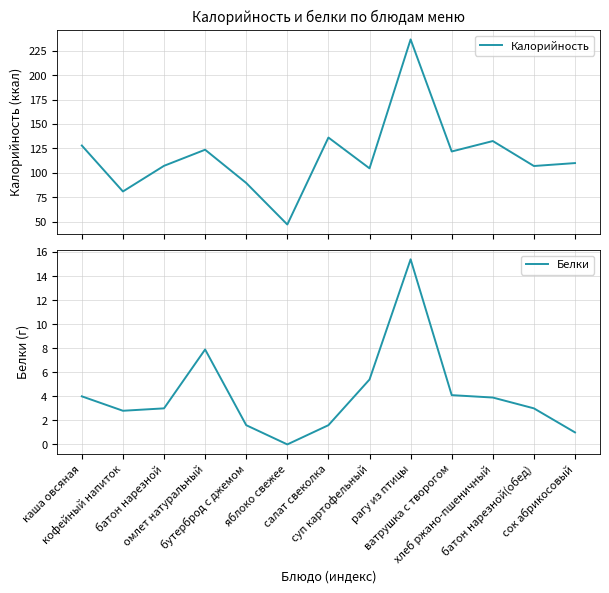

How many interior local valleys does the Калорийность series have?

5